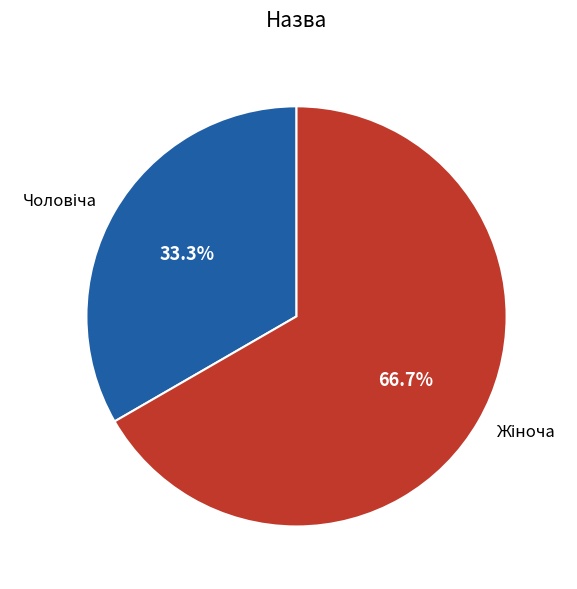

Which category has the biggest portion of the pie?

Жіноча